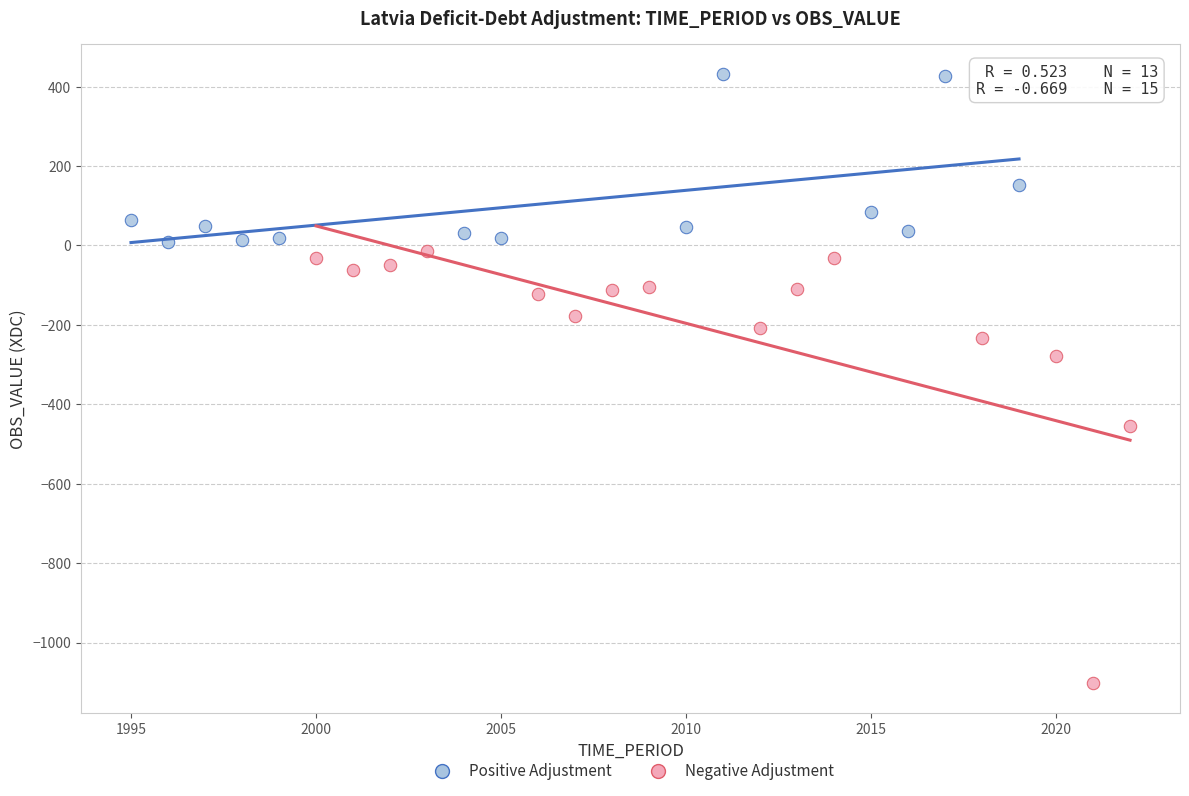

Which series reaches the maximum Y coordinate?

Positive Adjustment